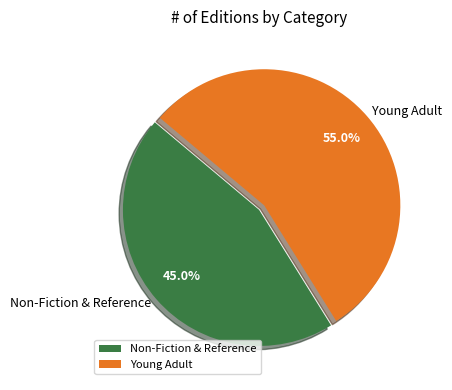

Do Non-Fiction & Reference and Young Adult together represent more than half of the pie?

Yes